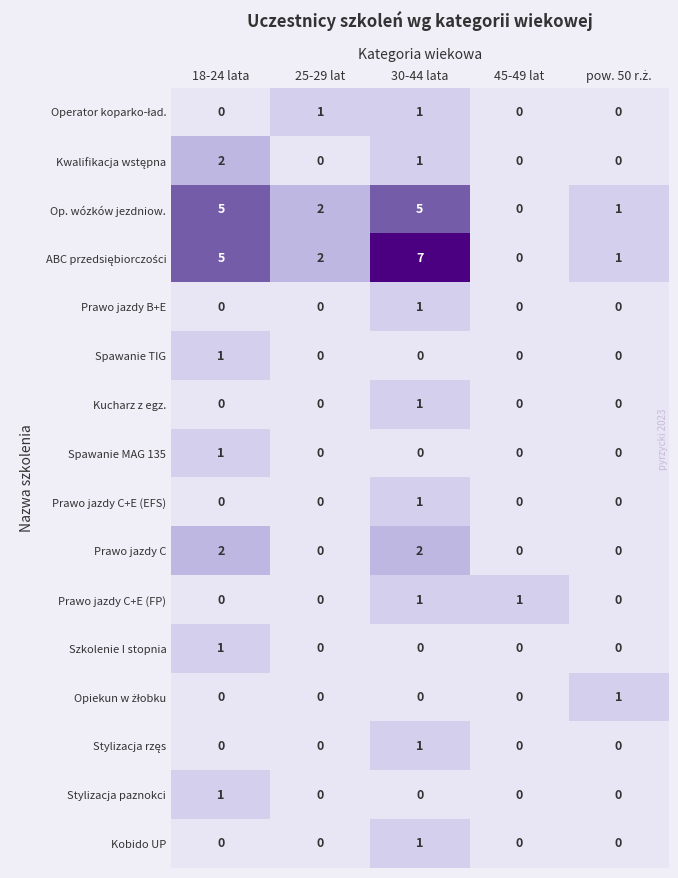

What value does the Op. wózków jezdniow. series have at 18-24 lata?

5